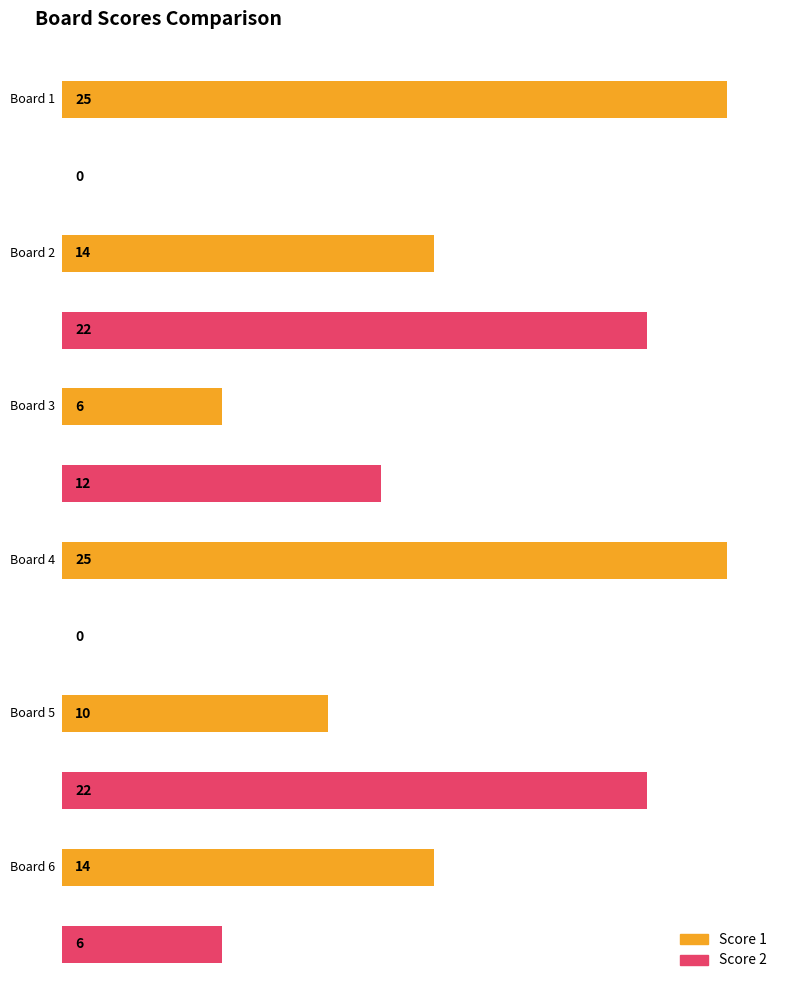

Reading left to right, extract all data points from this chart.

Score 1: Board 1=25	Board 2=14	Board 3=6	Board 4=25	Board 5=10	Board 6=14
Score 2: Board 1=0	Board 2=22	Board 3=12	Board 4=0	Board 5=22	Board 6=6